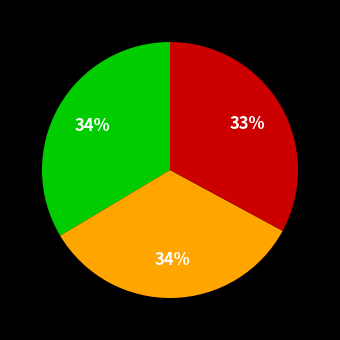

Is there any slice that represents more than half of the pie?

No